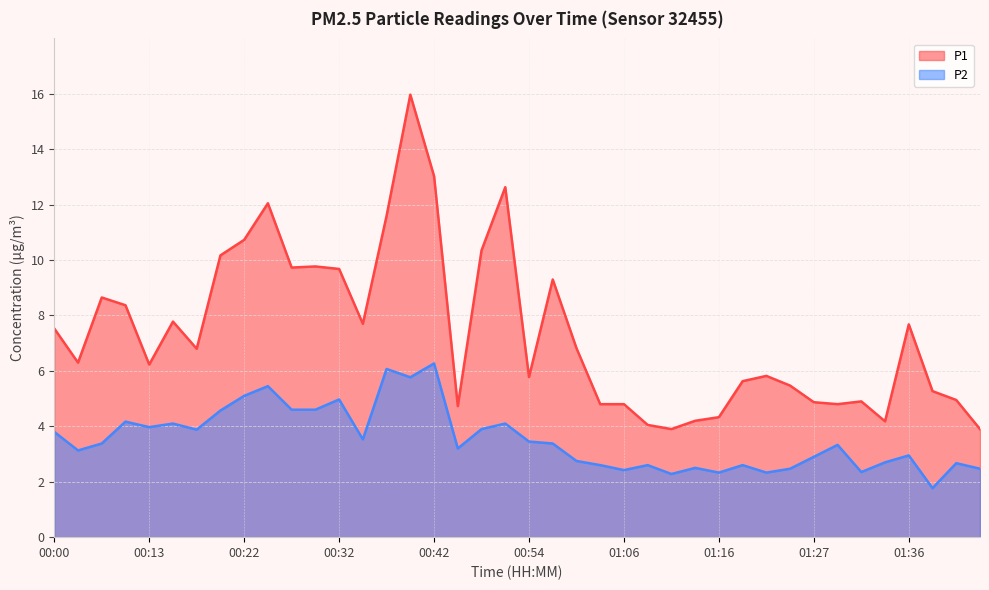

What is the sum of the P2 values at 00:18 and 01:34?

6.6